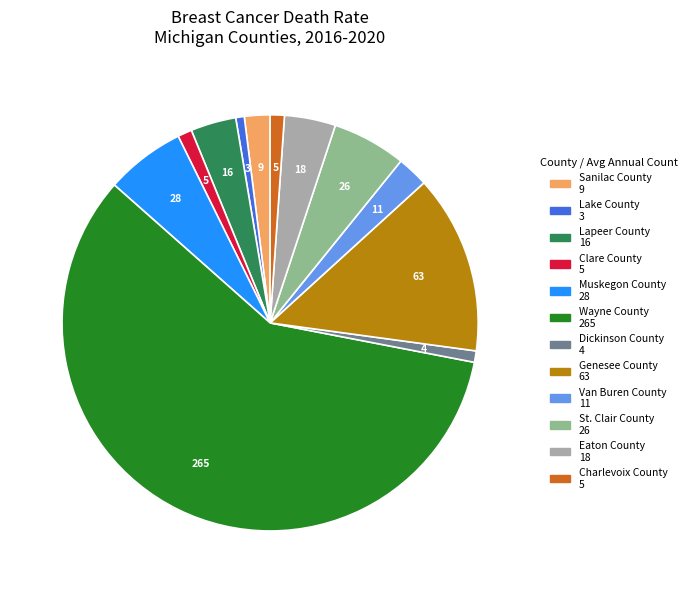

Approximately how many times larger is the value at Eaton County compared to Van Buren County?

1.6